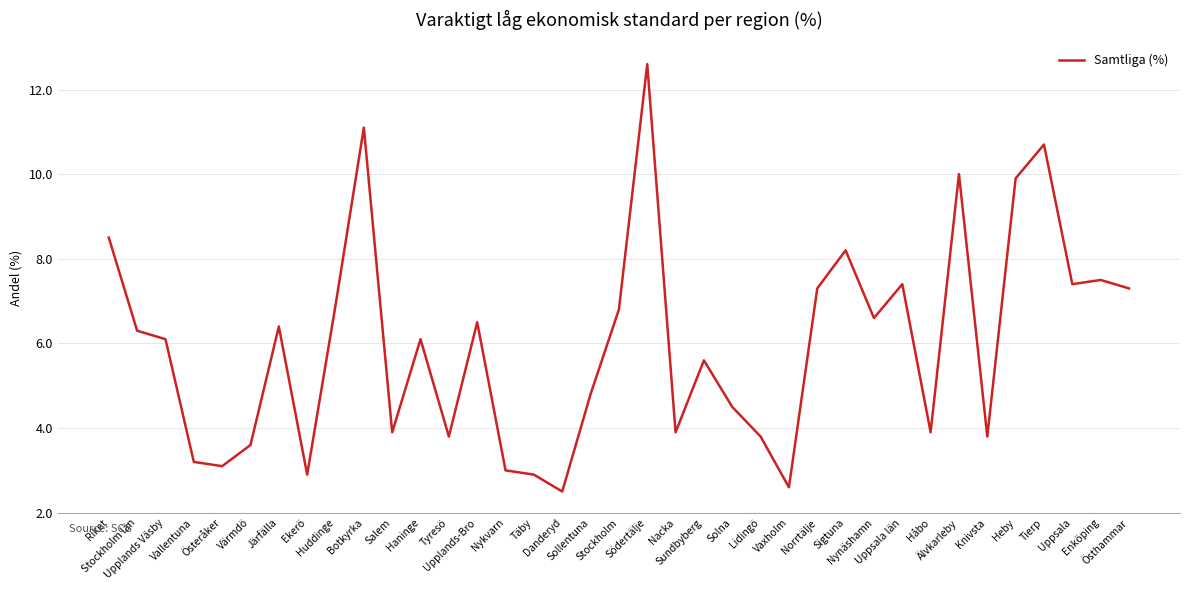

Count the number of categories in the chart.

37